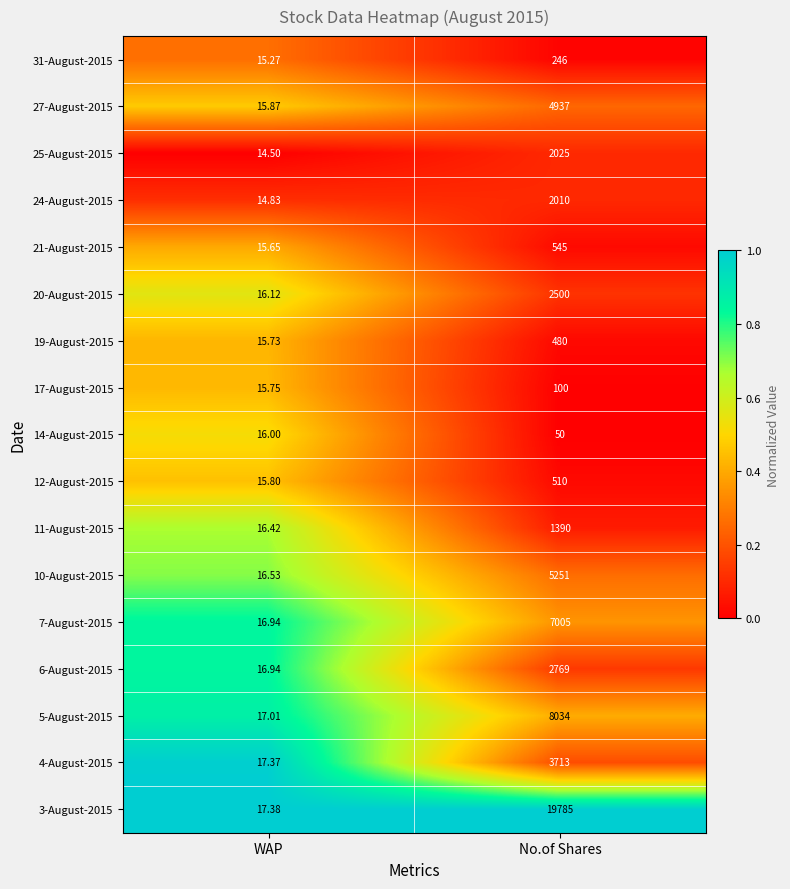

What is the greatest value displayed?

19785.0